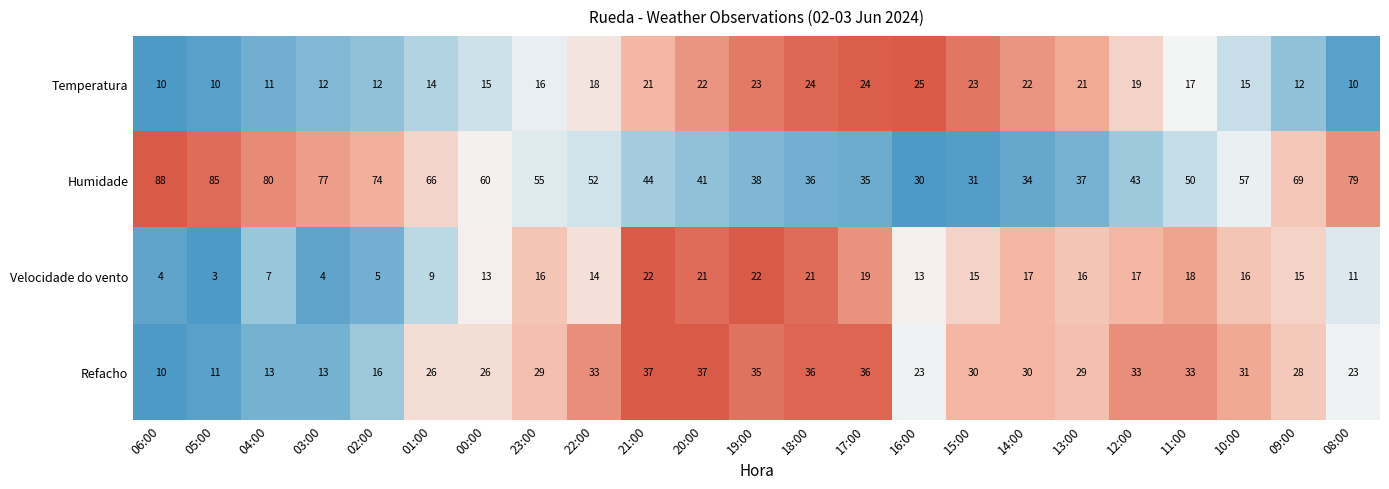

True or false: Humidade has a value of 52 at 22:00.

True